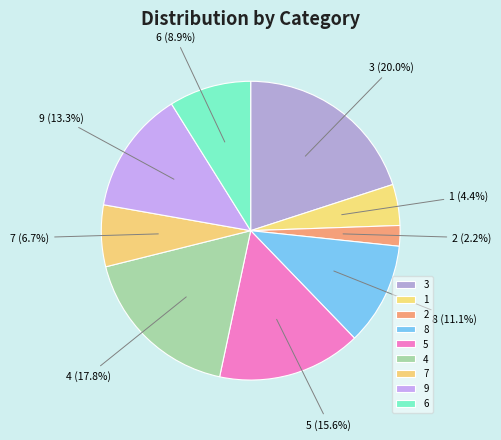

To the nearest percent, what is the difference between the 1 and 9 slice percentages?

9%